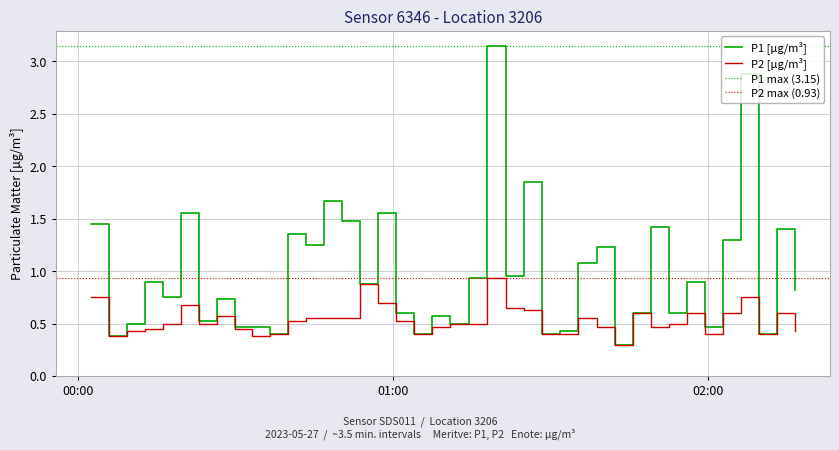

What is the minimum value for P1 [µg/m³]?

0.3